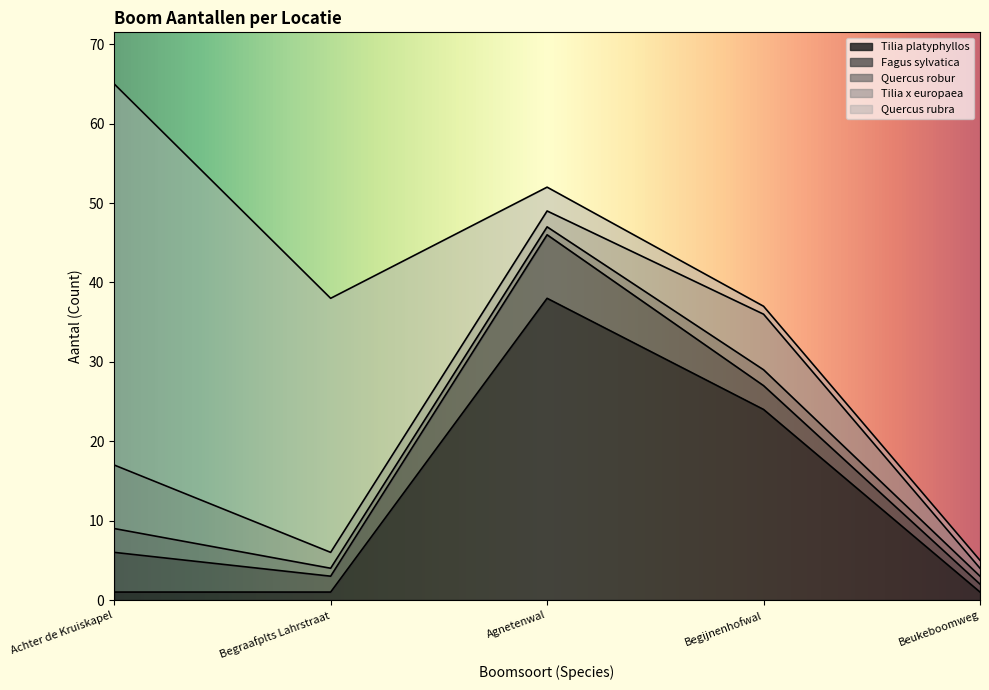

What is the difference between the Tilia x europaea values at Agnetenwal and Achter de Kruiskapel?

6